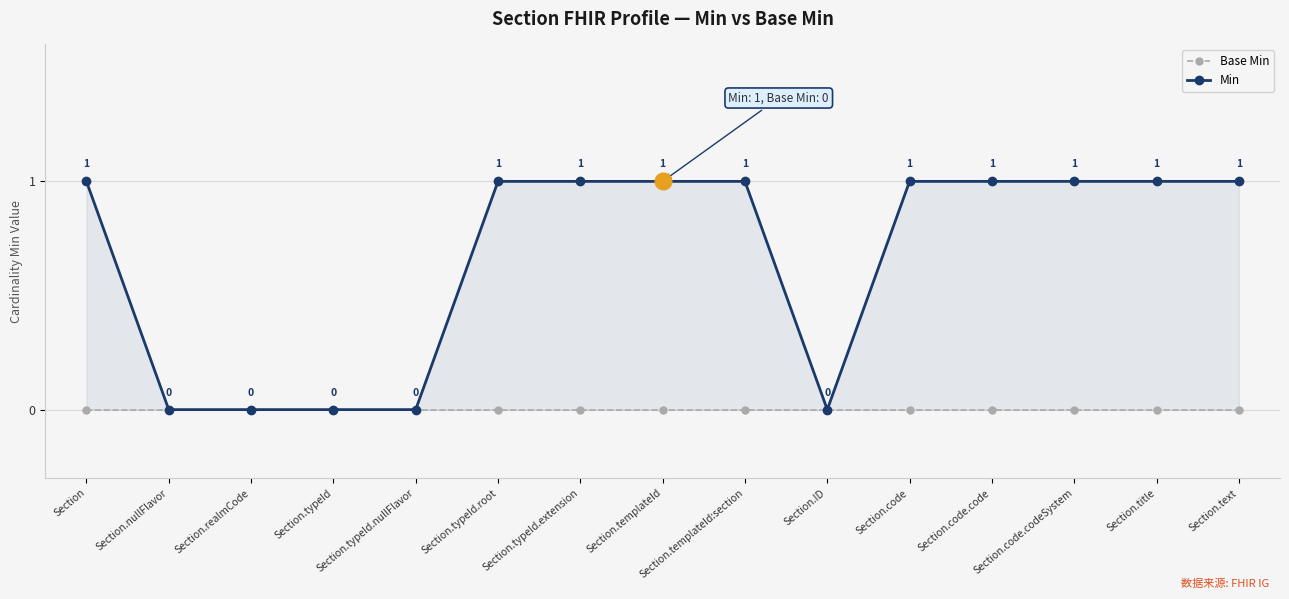

Where is Base Min nearest to the value 0?

Section